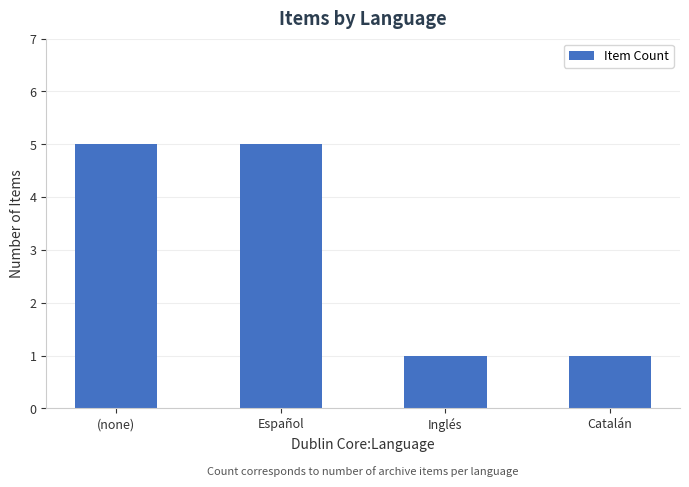

What is the change in value from (none) to Inglés?

-4